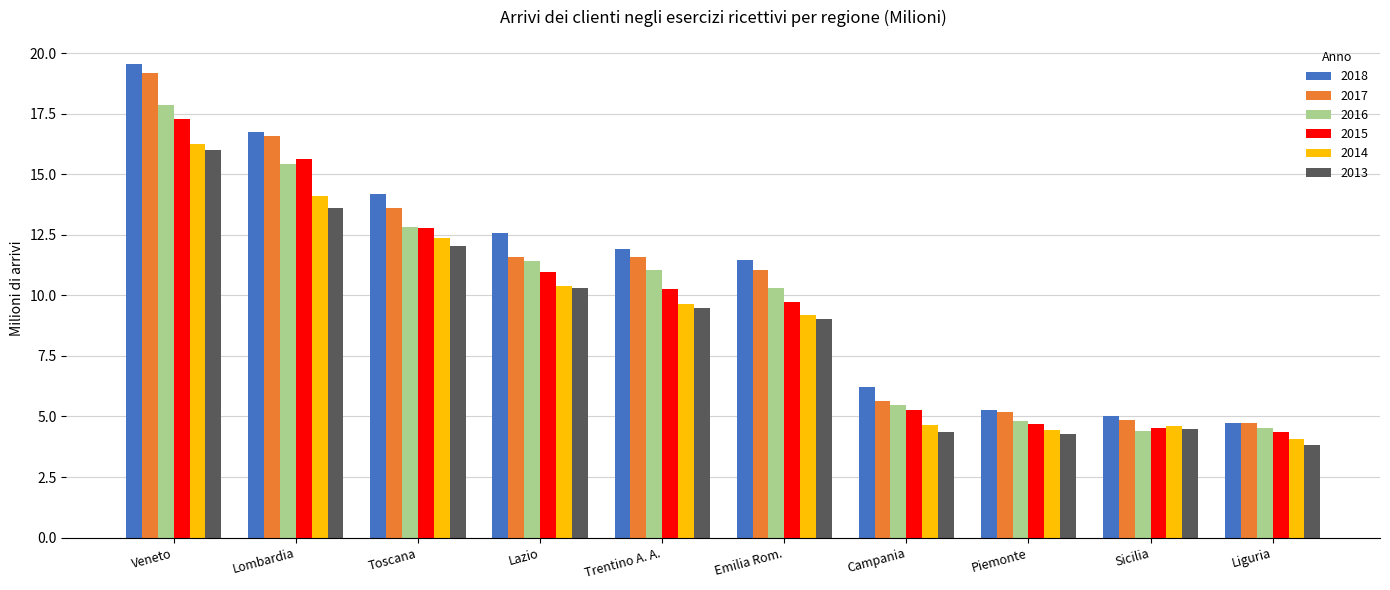

The value of 2013 at Campania is 4.4. True or false?

True